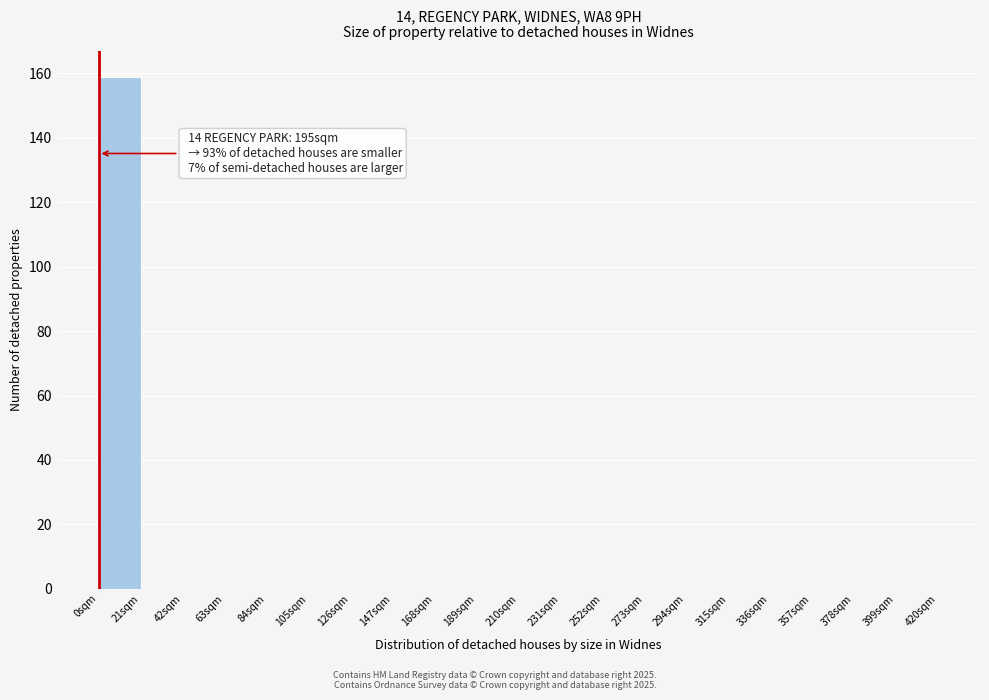

Over which range of the x-axis is the bar tallest?

0 to 21